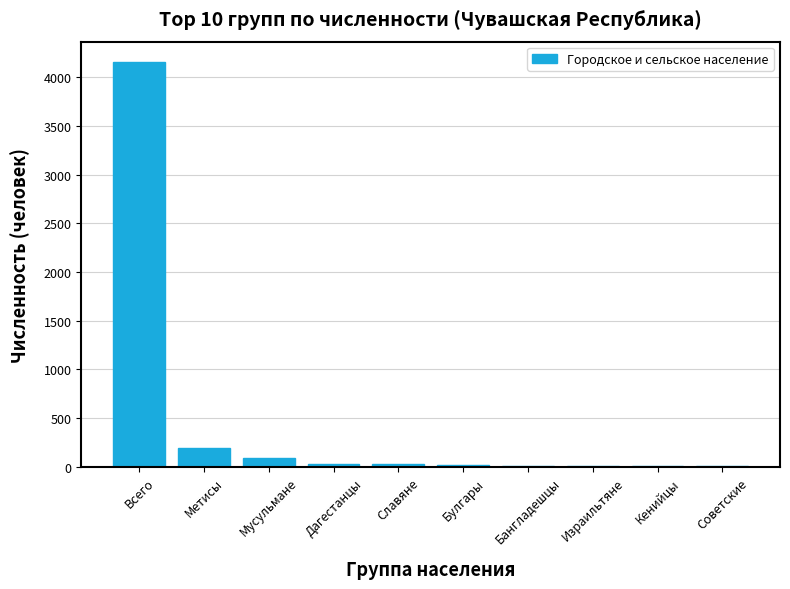

What is the ratio of the value at Всего to the value at Метисы?

21.9